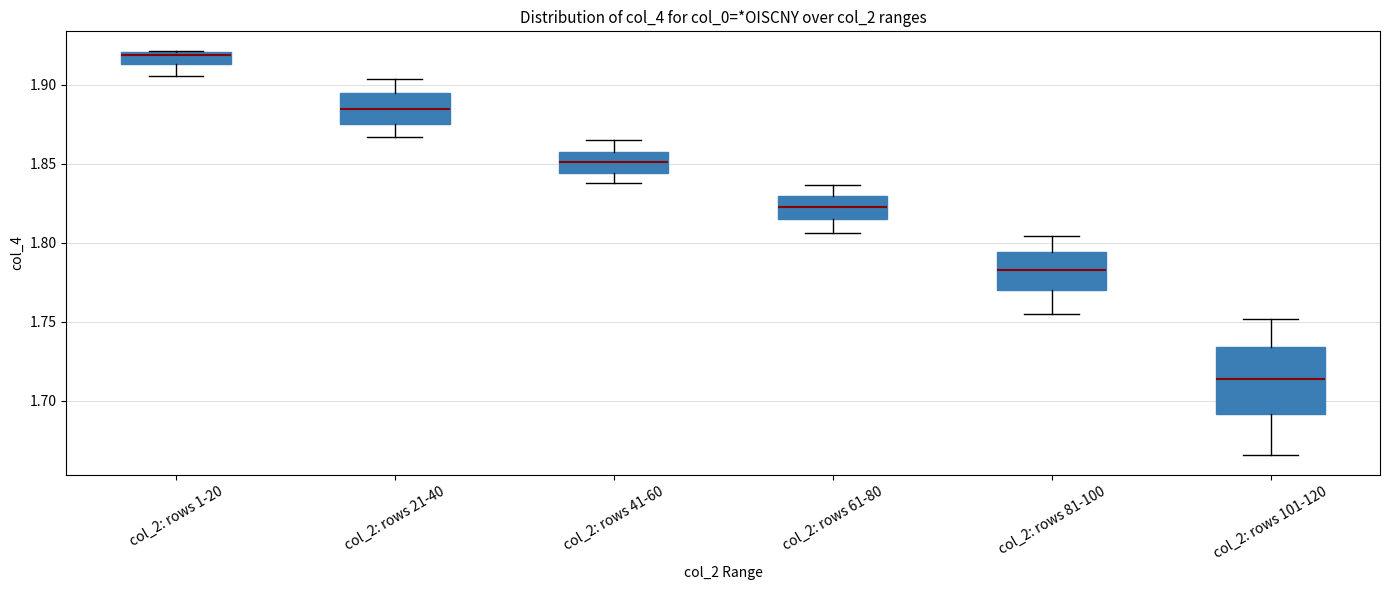

Comparing the boxes themselves (not the whiskers), which one is the tallest?

col_2: rows 101-120